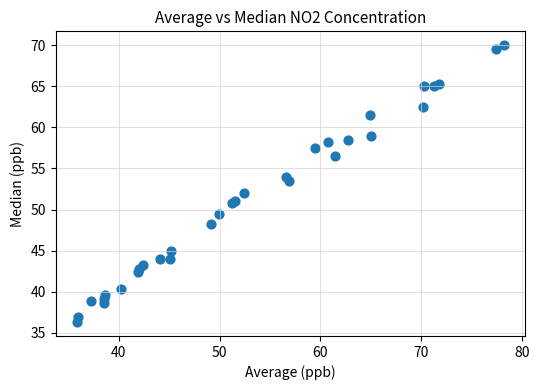

What Y value in the scatter plot is closest to 53?

53.5